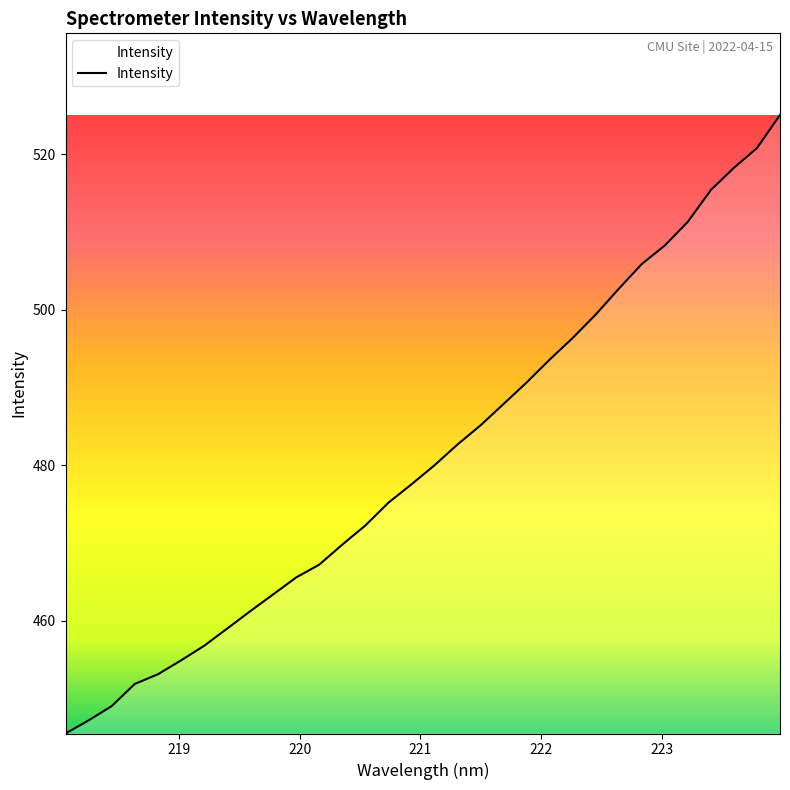

How many lines are shown in the chart?

1